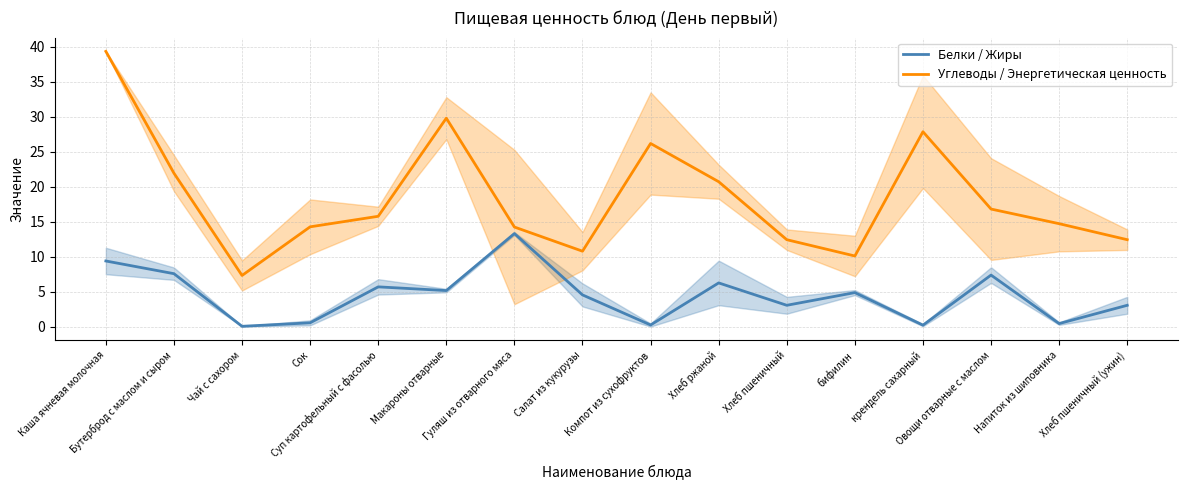

What is the label of the 8th point from the left?

Салат из кукурузы